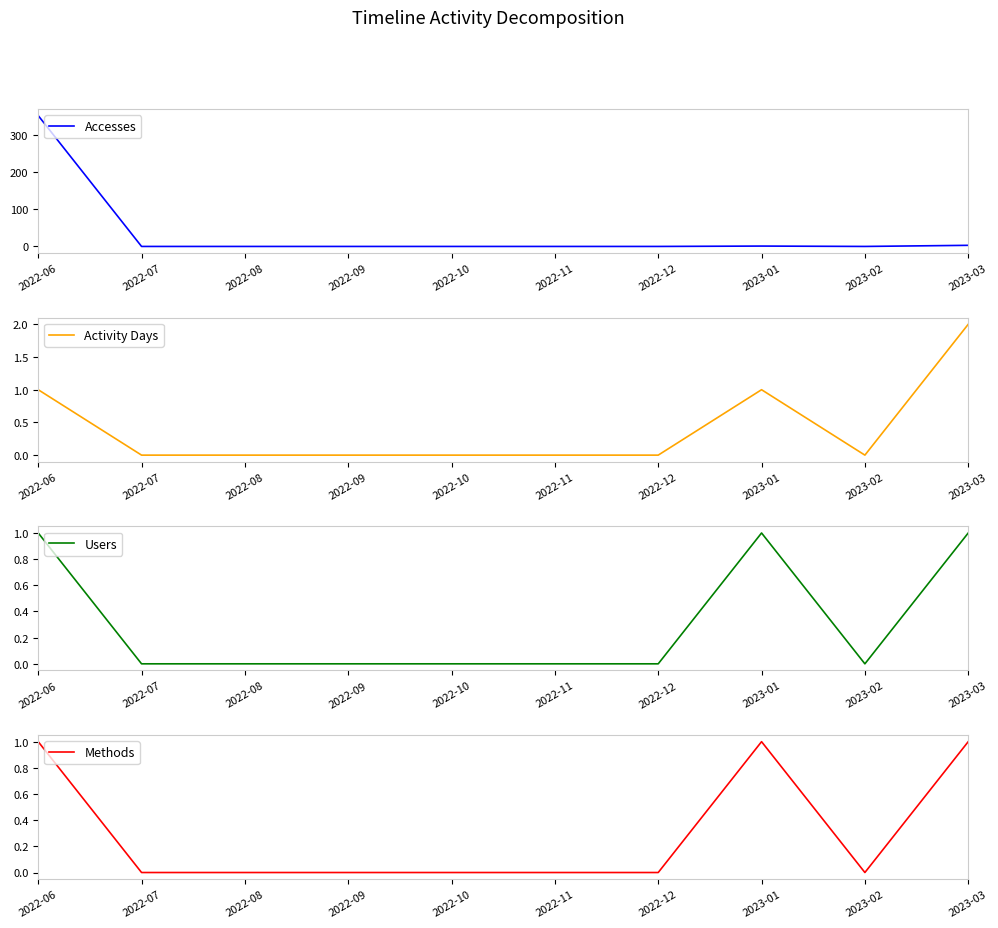

What is the average value of the Accesses series?

36